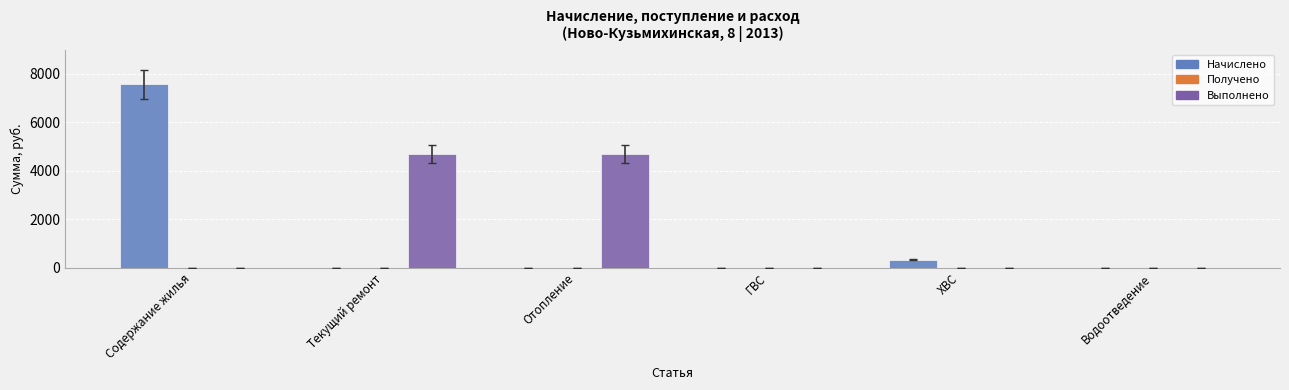

The Выполнено series shows 6181.2 at Текущий ремонт. True or false?

False